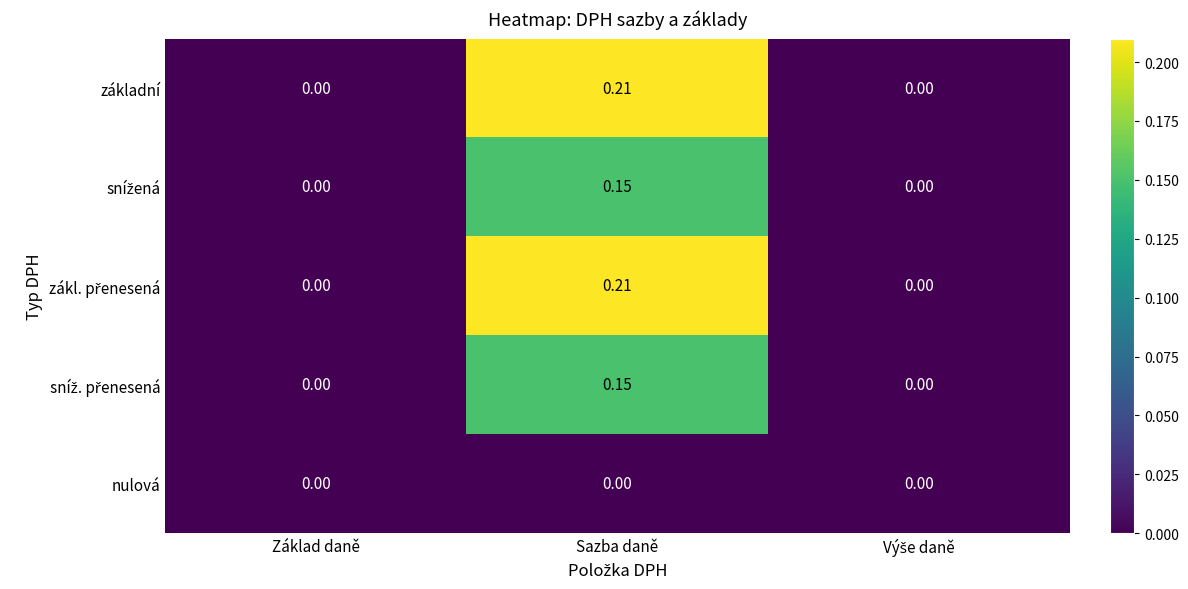

At which category is the sum across all series the highest?

Sazba daně